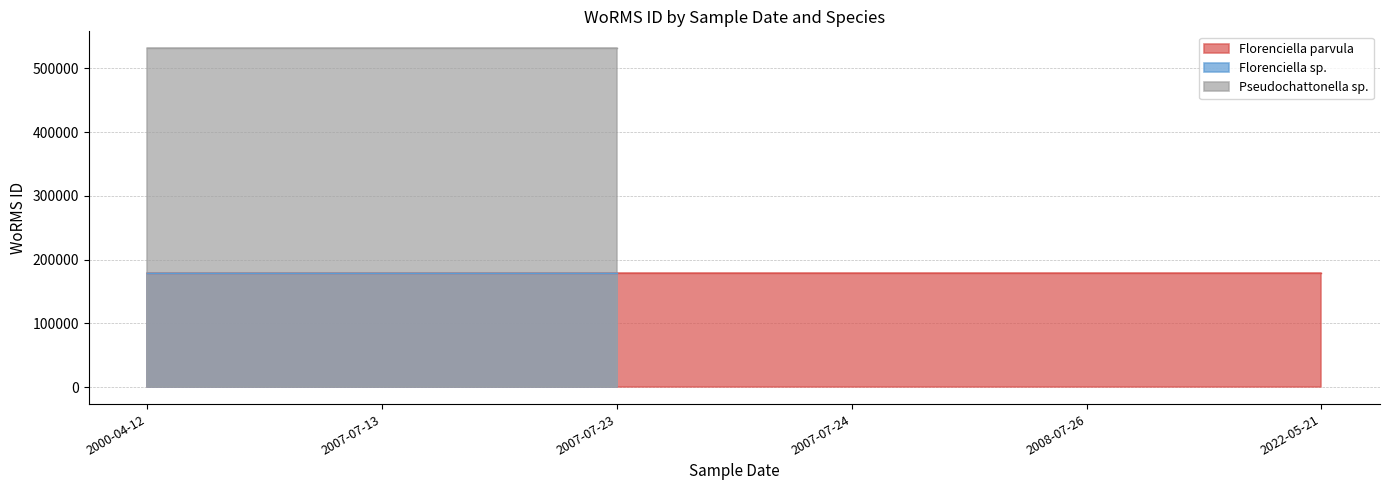

What are all the series names shown in the legend?

Florenciella parvula, Florenciella sp., Pseudochattonella sp.